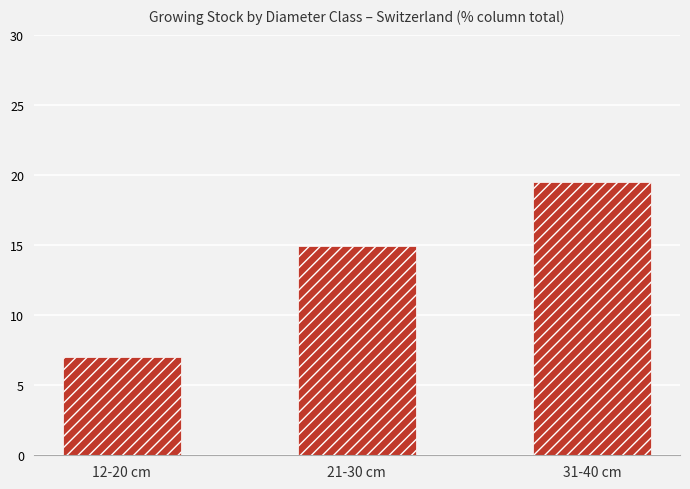

What is the difference between the maximum and second lowest values?

4.6